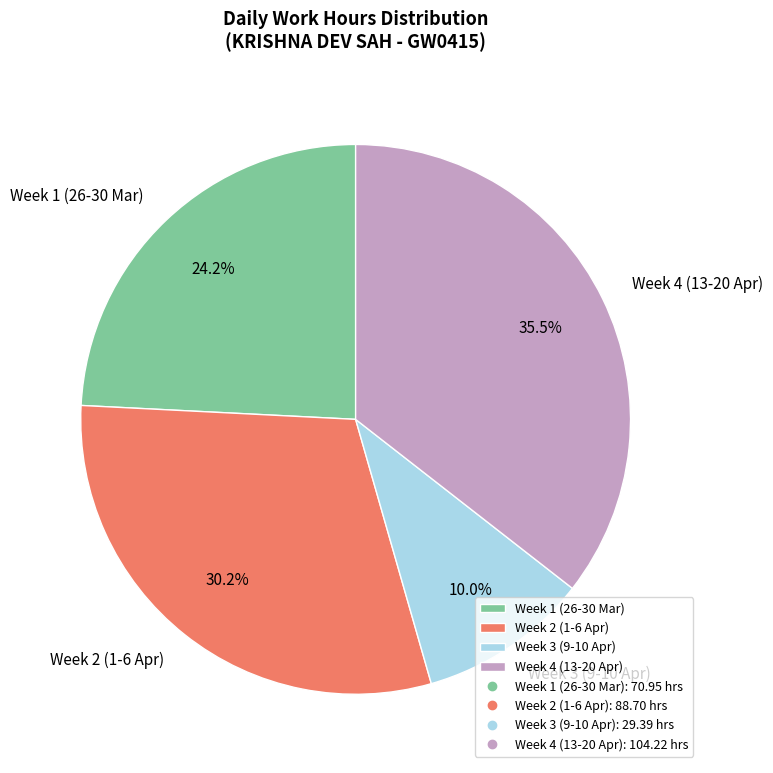

Between Week 1 (26-30 Mar) and Week 2 (1-6 Apr), which is larger?

Week 2 (1-6 Apr)